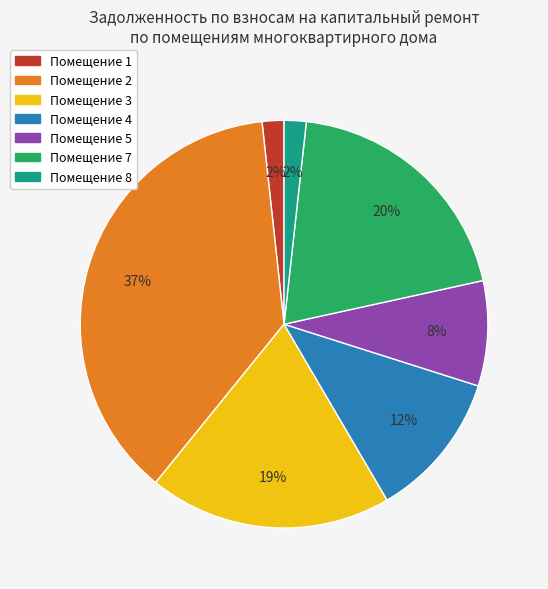

What is the largest slice in the pie chart?

Помещение 2